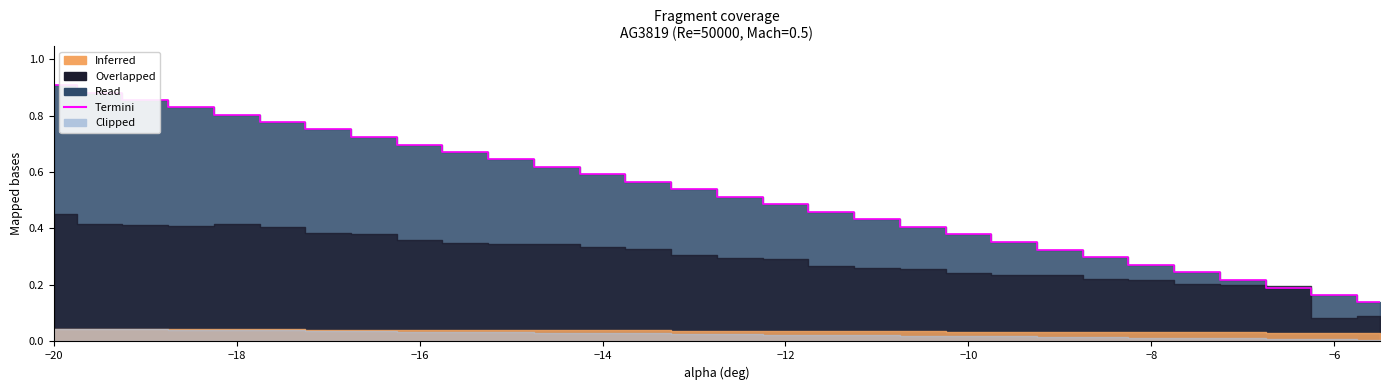

Does the chart display data point markers on the line(s)?

No